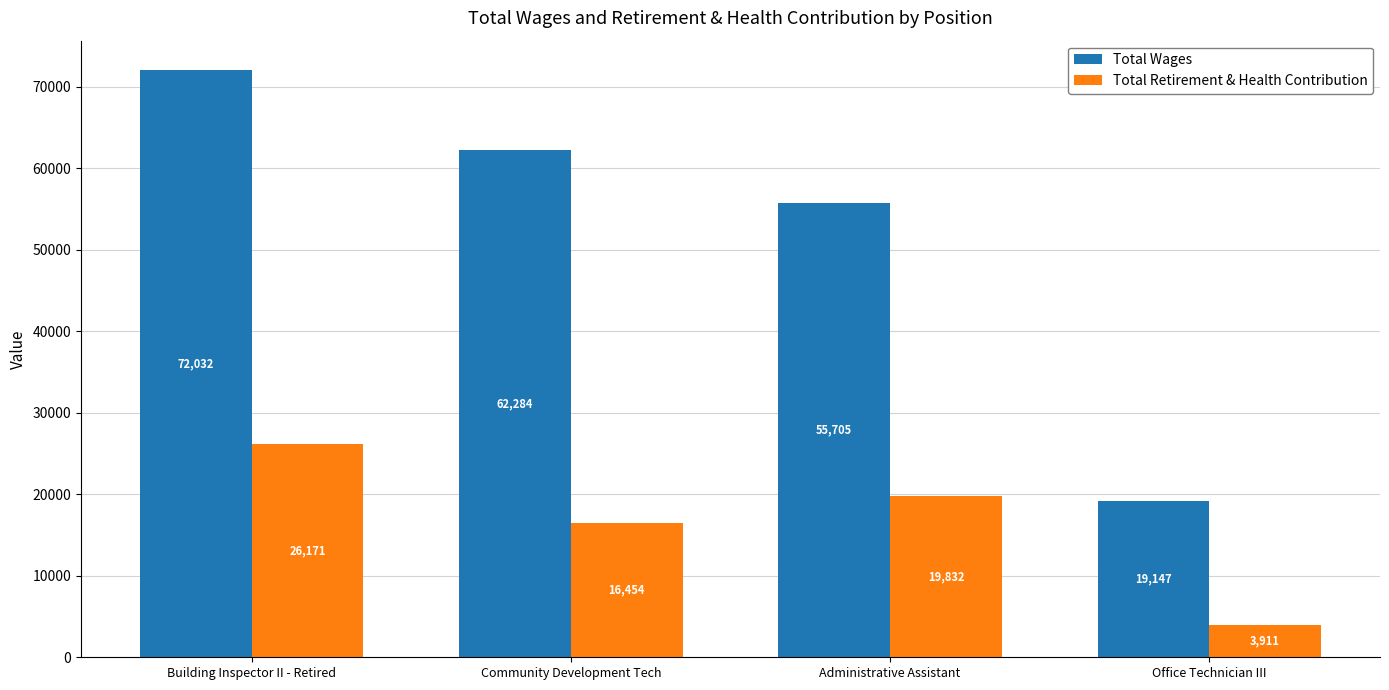

Reading right to left, transcribe all the data shown in this chart.

Total Wages: Office Technician III=19147	Administrative Assistant=55705	Community Development Tech=62284	Building Inspector II - Retired=72032
Total Retirement & Health Contribution: Office Technician III=3911	Administrative Assistant=19832	Community Development Tech=16454	Building Inspector II - Retired=26171